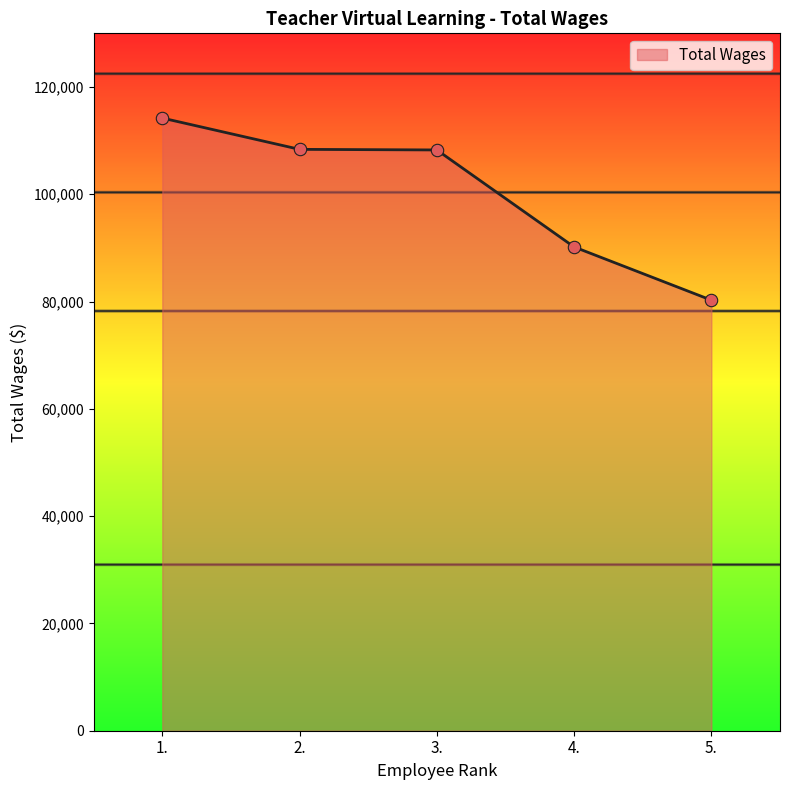

What is the change in value from 1. to 5.?

-33945